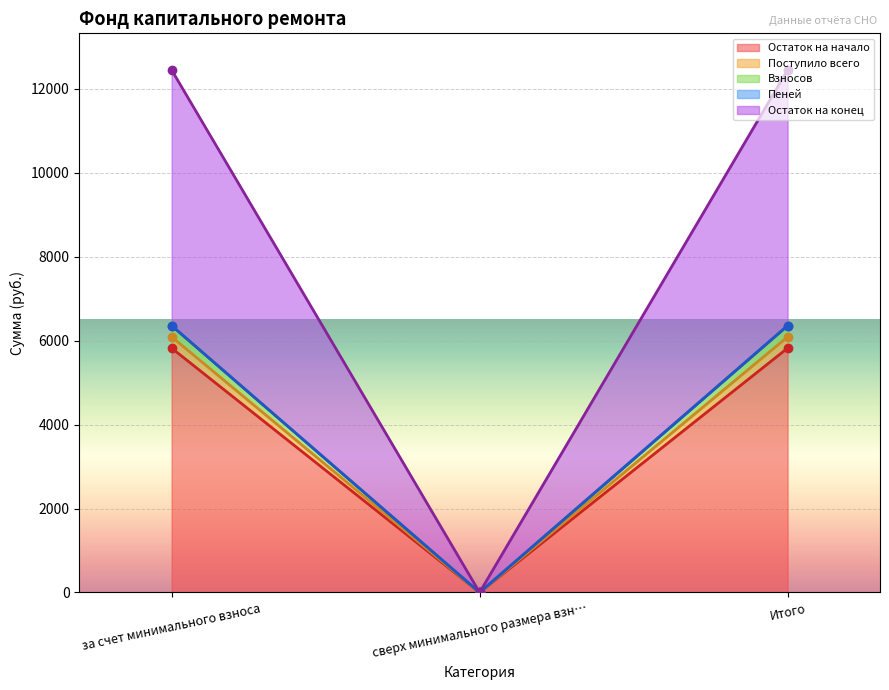

What position from the right is сверх минимального размера взн…?

2